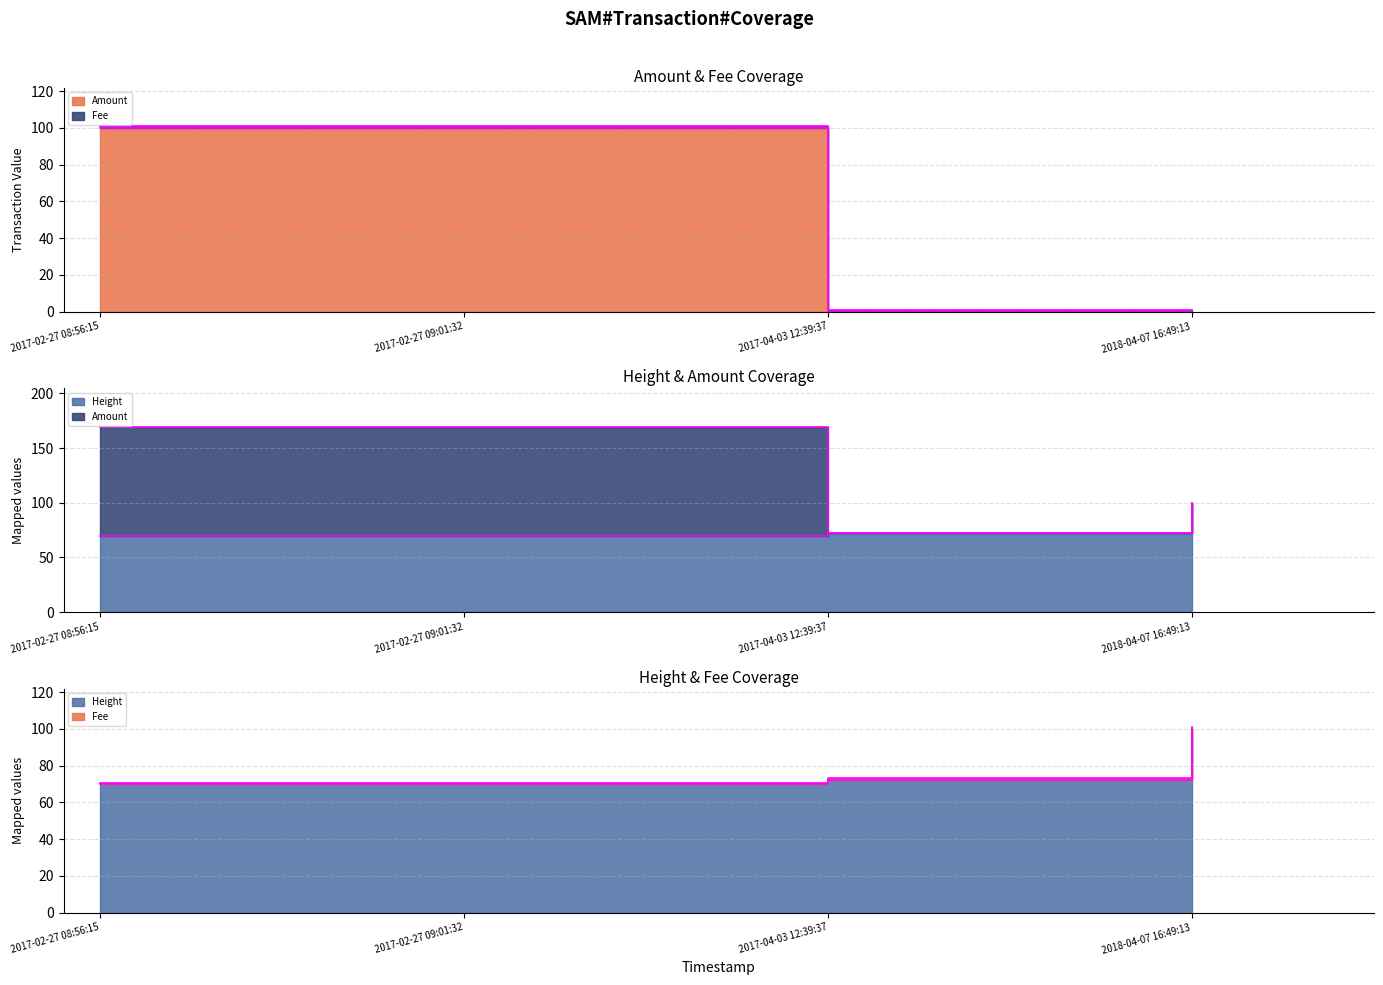

Reading left to right, extract all data points from this chart.

Amount edge: 2017-02-27 08:56:15=169.7	2017-02-27 09:01:32=169.7	2017-04-03 12:39:37=72.4	2018-04-07 16:49:13=100.0
Fee edge: 2017-02-27 08:56:15=70.7	2017-02-27 09:01:32=70.7	2017-04-03 12:39:37=73.4	2018-04-07 16:49:13=101.0
Height edge: 2017-02-27 08:56:15=69.7	2017-02-27 09:01:32=69.7	2017-04-03 12:39:37=72.4	2018-04-07 16:49:13=100.0